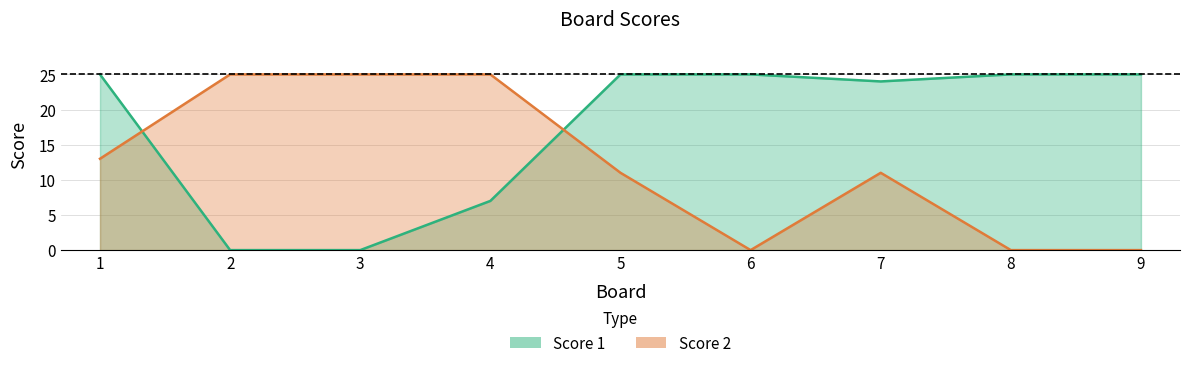

The value of Score 2 at 3 is 41. True or false?

False